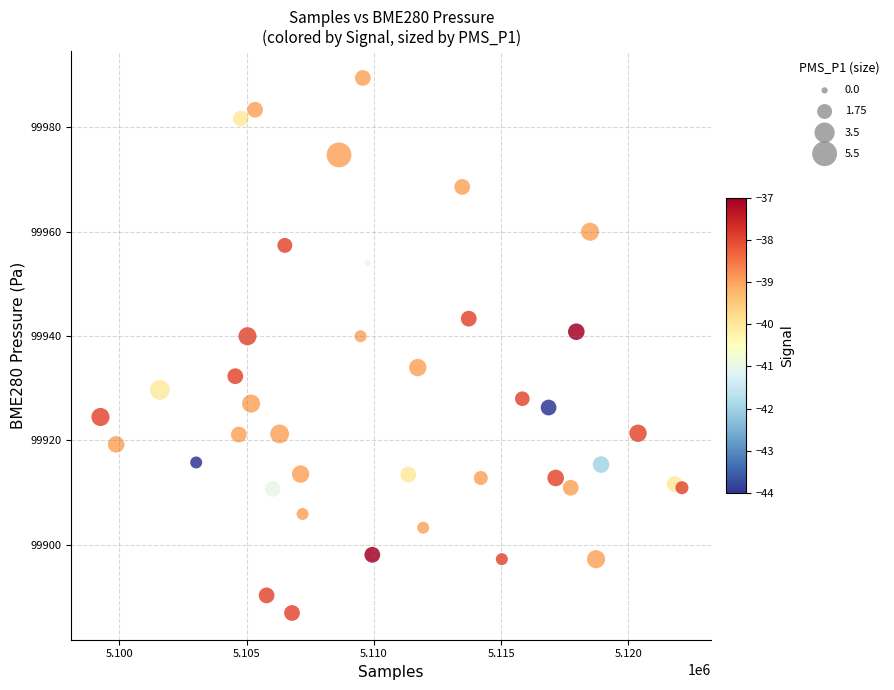

What is the range of X values (max minus min)?

22837.0